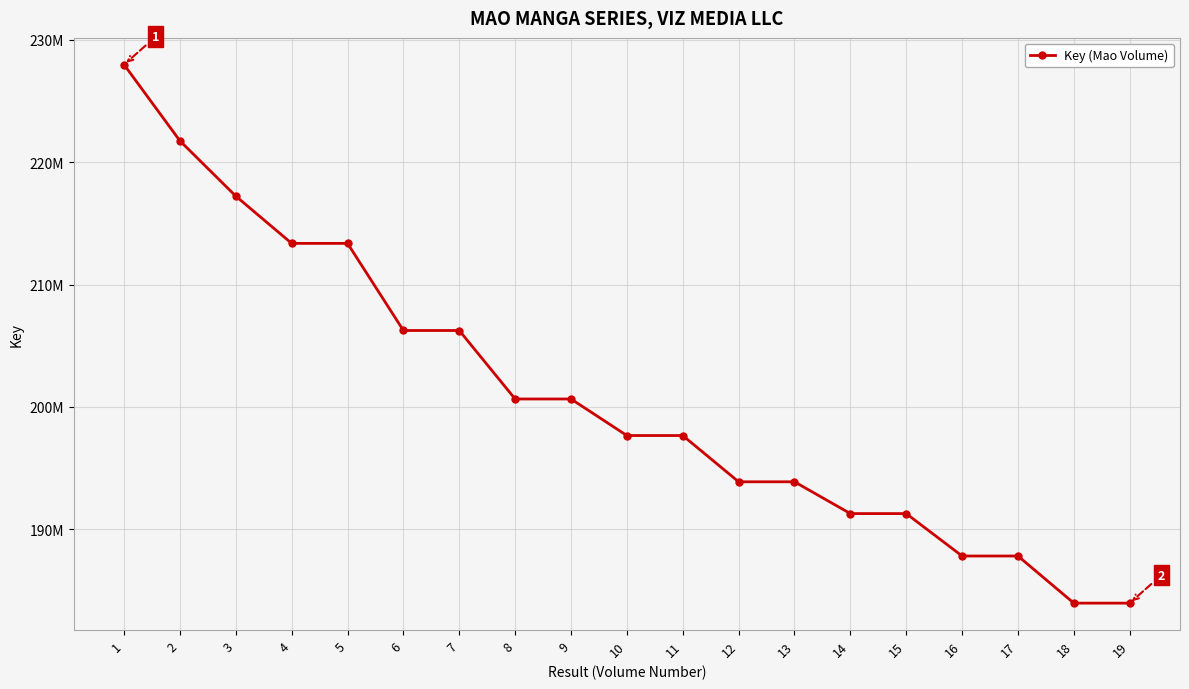

What is the difference between the maximum and second lowest values?

43963654